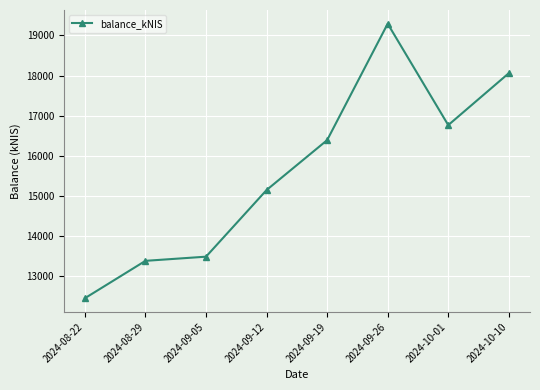

List the labels in order of value, largest first.

2024-09-26, 2024-10-10, 2024-10-01, 2024-09-19, 2024-09-12, 2024-09-05, 2024-08-29, 2024-08-22